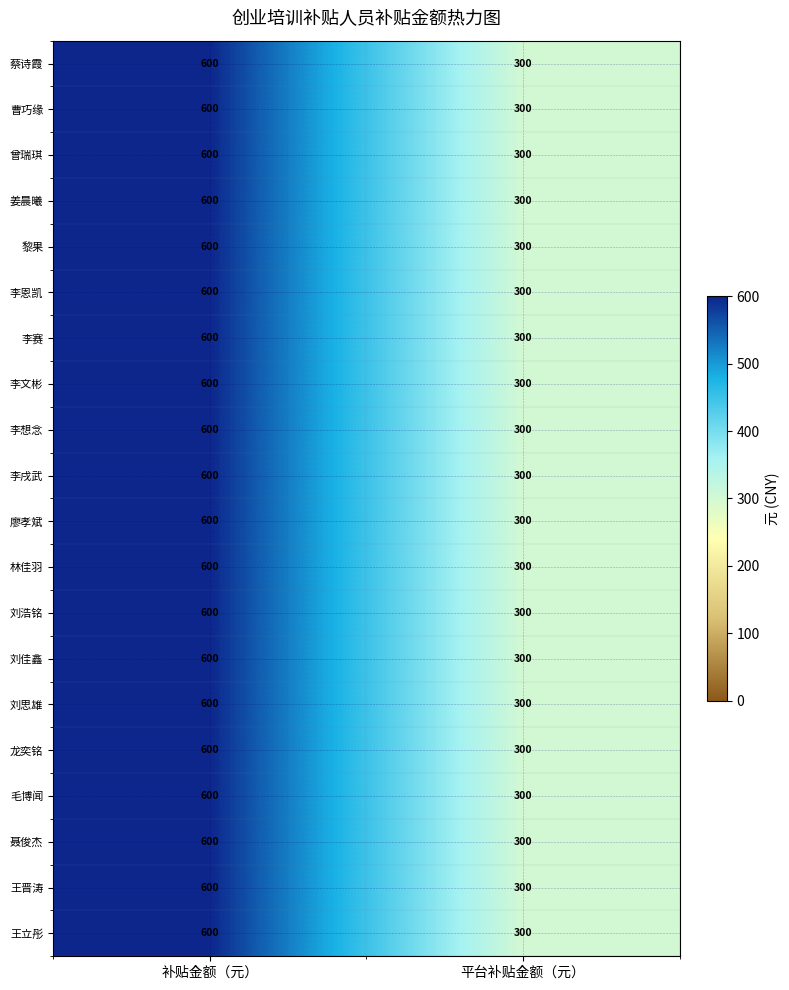

Which label corresponds to the largest value in the chart?

补贴金额（元）